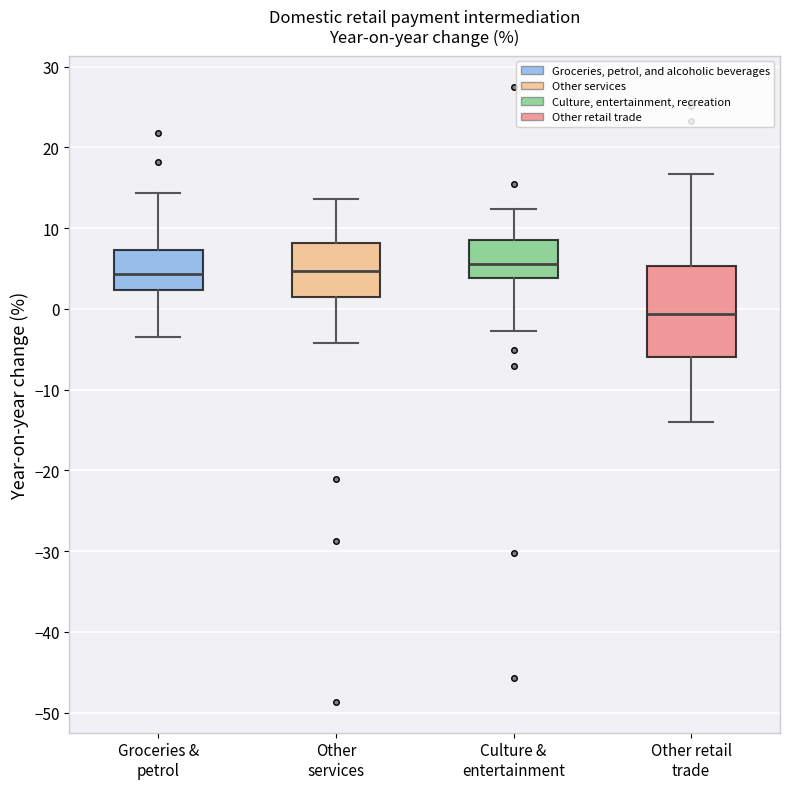

Reading left to right, read every box against the y-axis: the position of its median line, the range the box covers, and the ends of its whiskers. The values are not printed on the chart, so give them approximately, as read against the axis.

Groceries & petrol: median 4, box 2 to 7, whiskers -3 to 14
Other services: median 5, box 1 to 8, whiskers -4 to 14
Culture & entertainment: median 6, box 4 to 8, whiskers -3 to 12
Other retail trade: median -1, box -6 to 5, whiskers -14 to 17